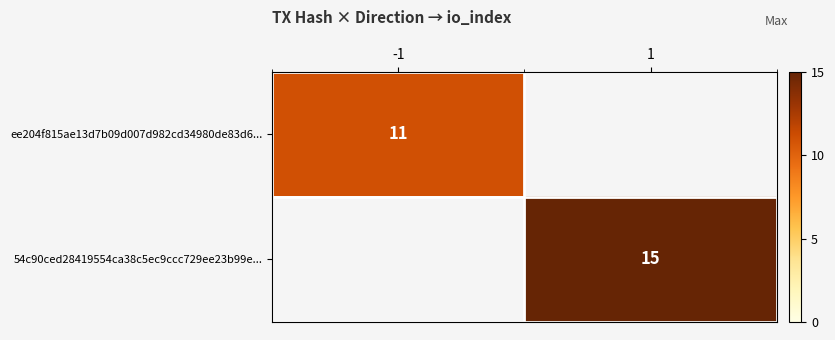

True or false: 54c90ced28419554ca38c5ec9ccc729ee23b99e... has a value of 15 at 1.

True